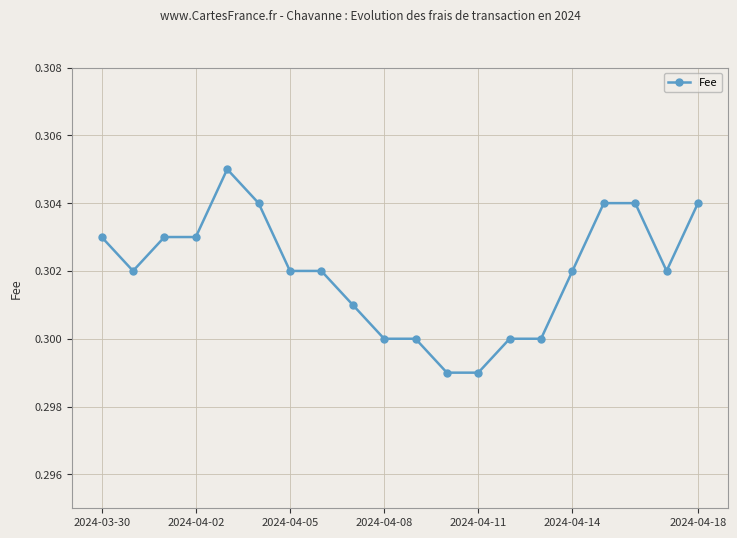

What is the sum of all values?

6.0